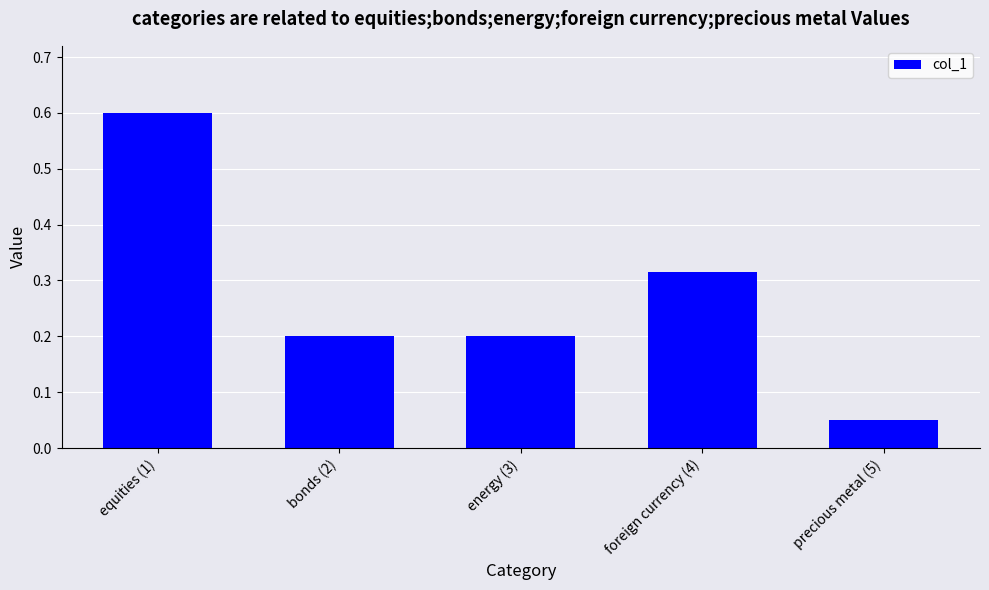

What is the sum of the values at foreign currency (4) and bonds (2)?

0.5